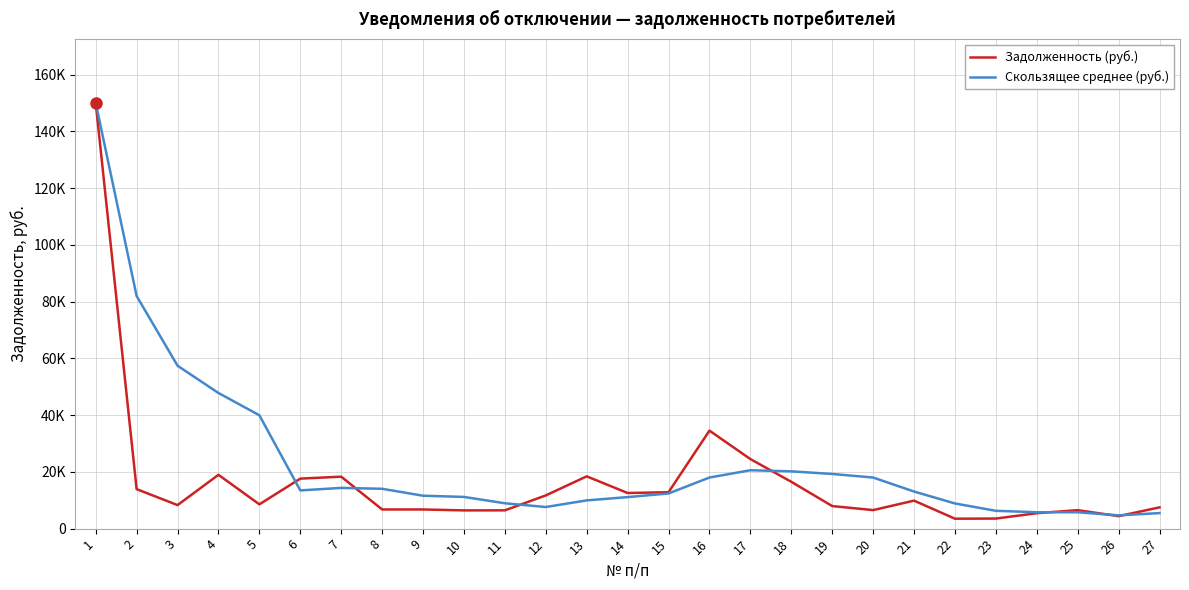

Is it true that Скользящее среднее (руб.) equals 8870.1 at 22?

True